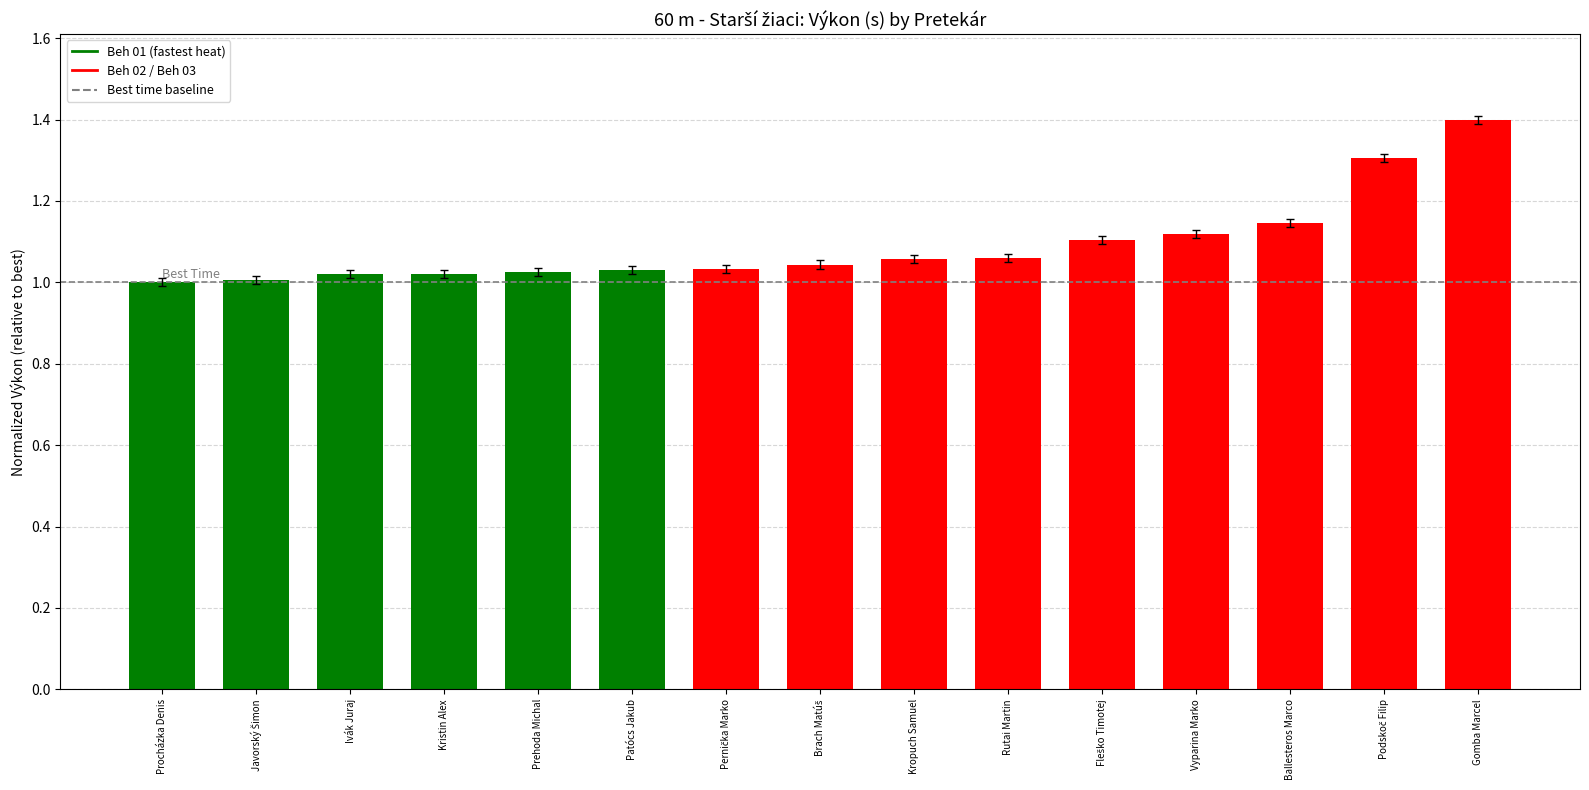

At which category does the chart reach its peak across all series?

Gomba Marcel